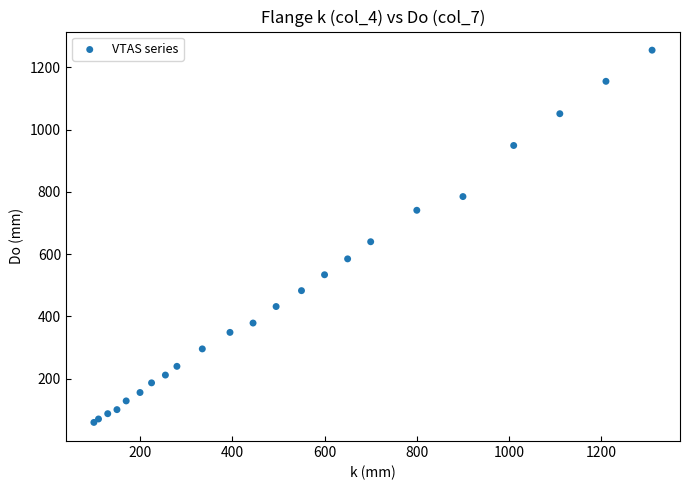

What Y value in the scatter plot is closest to 657?

640